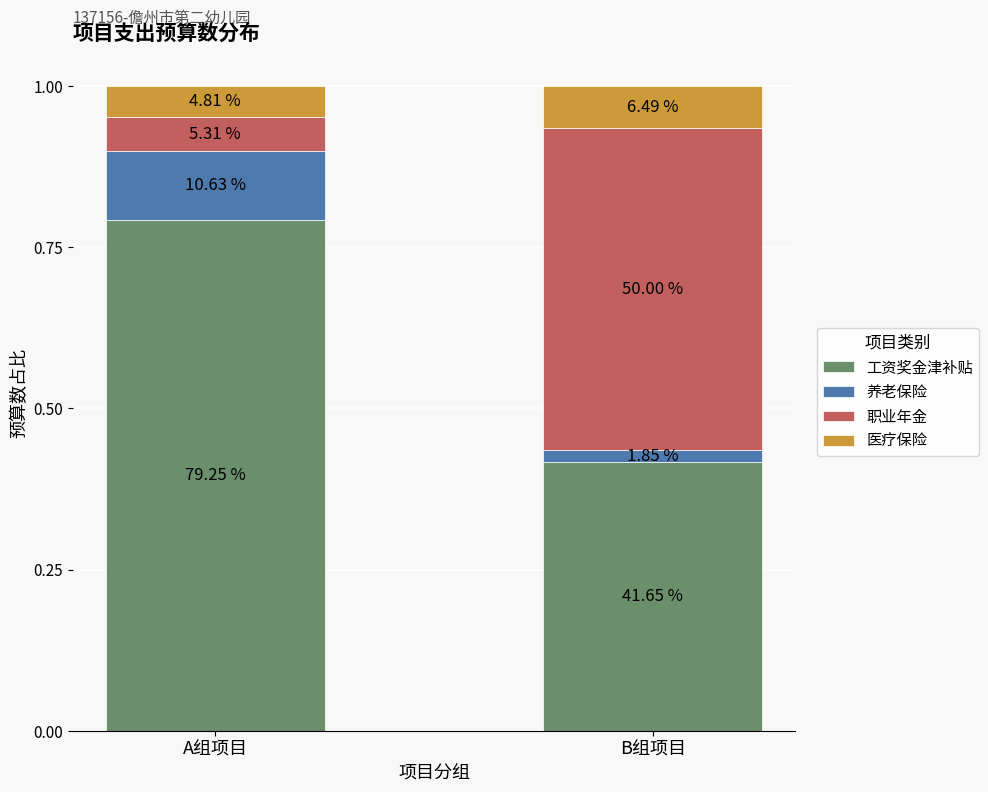

What are all the series names shown in the legend?

工资奖金津补贴, 养老保险, 职业年金, 医疗保险